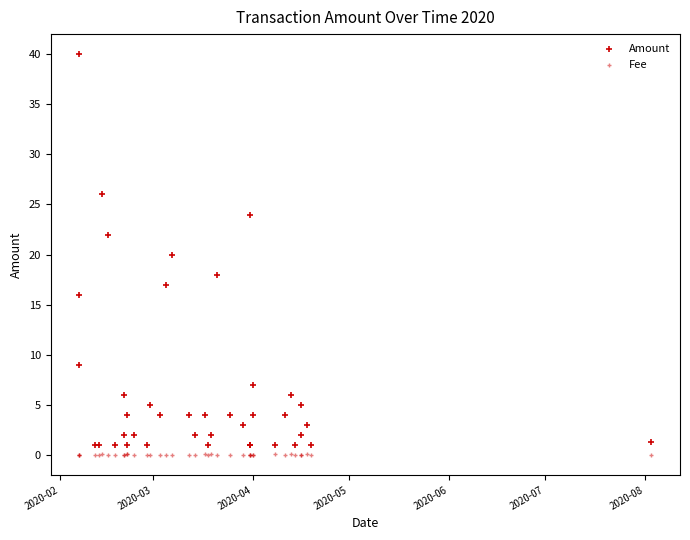

Which series has the largest Y range (max minus min)?

Amount